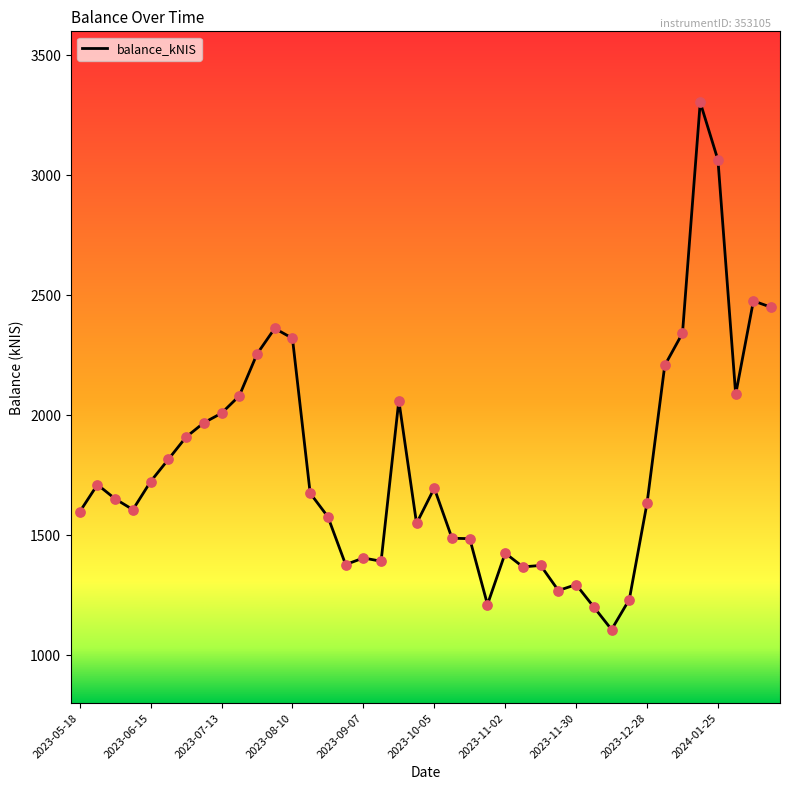

What is the difference between the maximum and minimum values?

2197.1